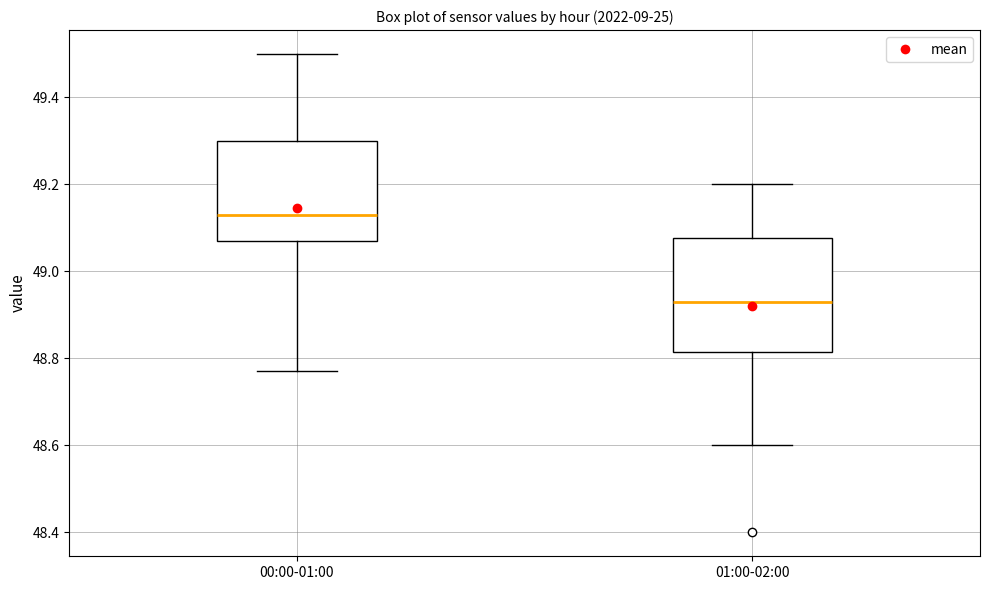

Where does the median line of the box for 01:00-02:00 sit on the y-axis? The values are not printed on the chart, so give them approximately, as read against the axis.

48.94